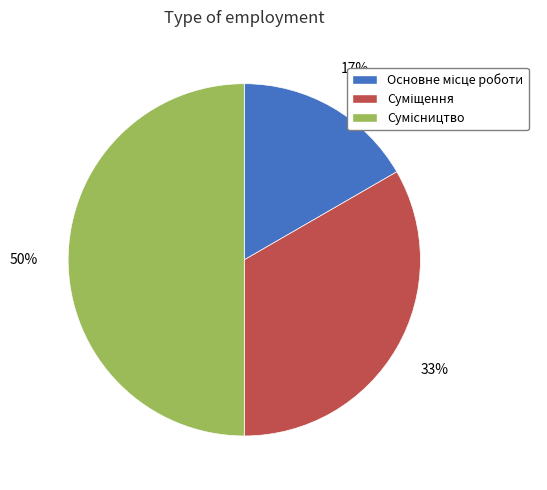

To the nearest percent, what is the difference between the largest and smallest slice percentages?

33%